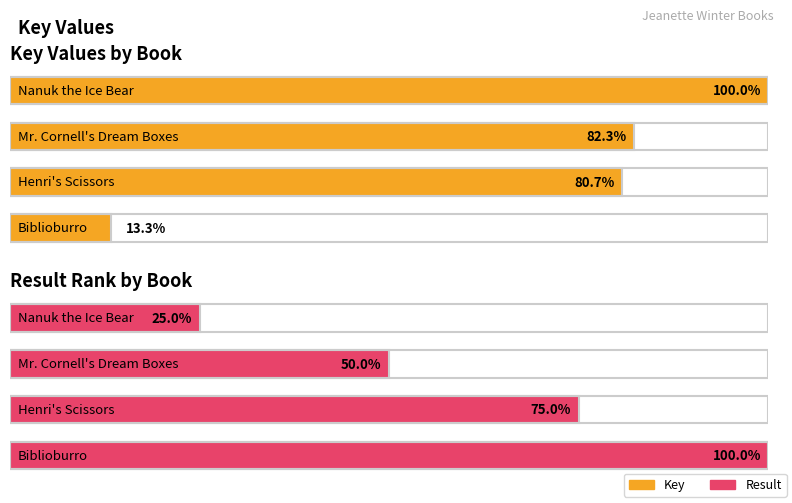

What are all the series names shown in the legend?

Key, Result